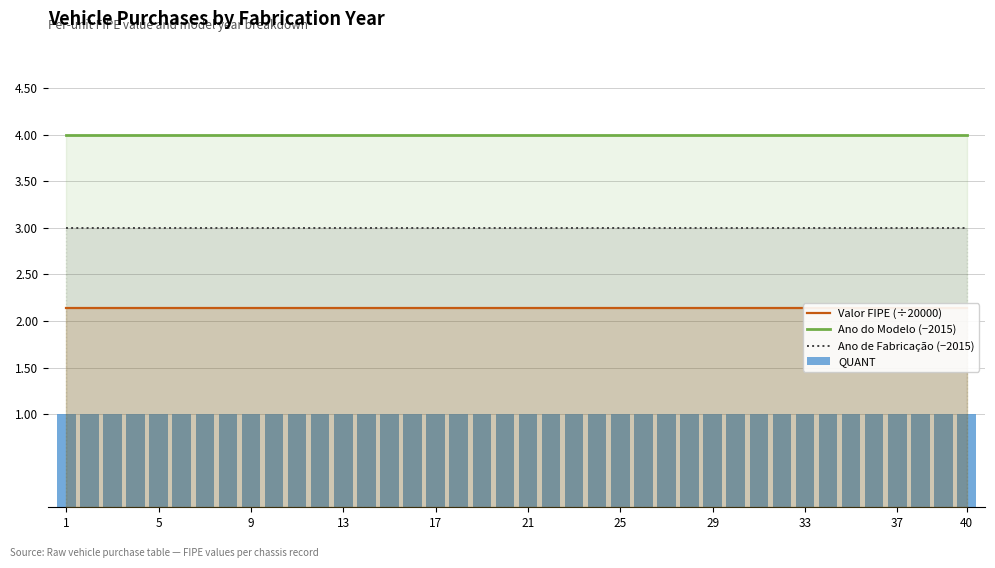

True or false: Ano de Fabricação (−2015) has a value of 3 at 33.

True